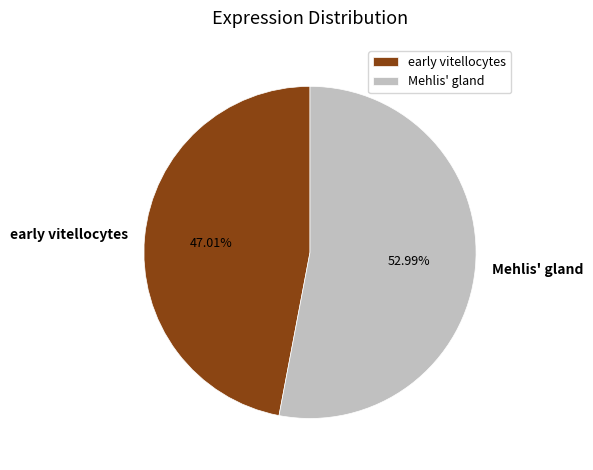

Between Mehlis' gland and early vitellocytes, which is larger?

Mehlis' gland